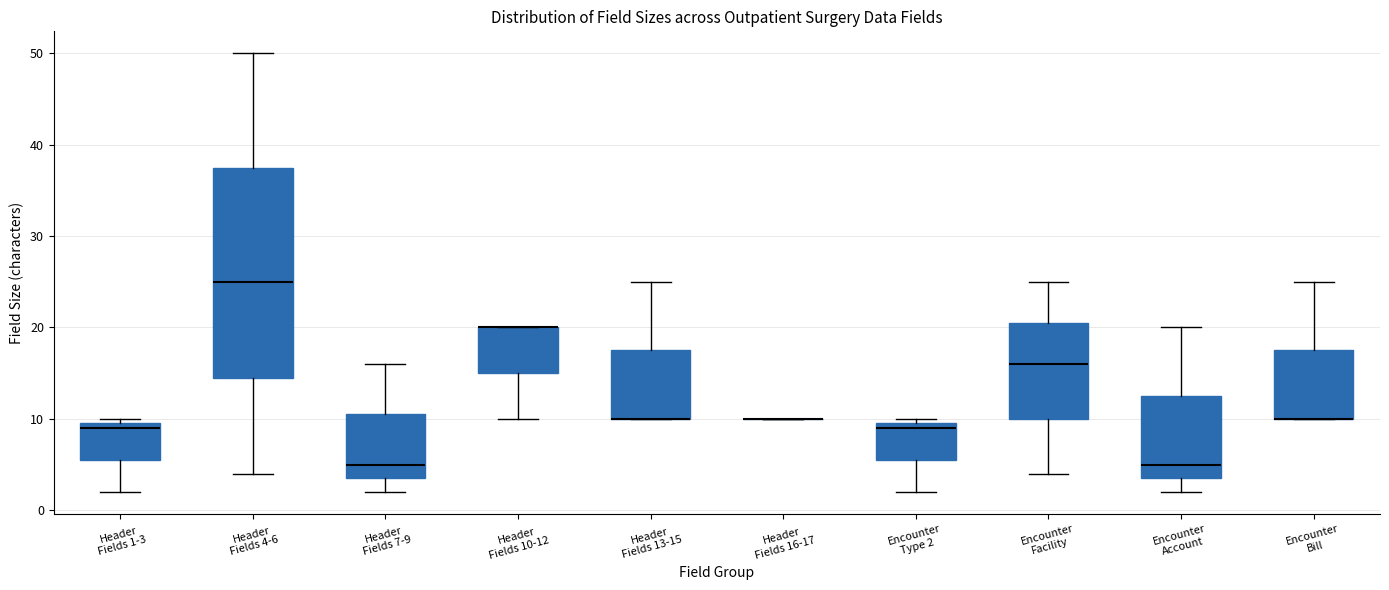

Reading left to right, transcribe this box plot: for each box, give where its median line is, the range the box spans, and where its two whiskers end, as read against the y-axis. The values are not printed on the chart, so give them approximately, as read against the axis.

Header Fields 1-3: median 9, box 6 to 10, whiskers 2 to 10 (just above the box's upper edge)
Header Fields 4-6: median 25, box 15 to 38, whiskers 4 to 50
Header Fields 7-9: median 5, box 4 to 11, whiskers 2 to 16
Header Fields 10-12: median 20 (drawn on the box's upper edge), box 15 to 20, whiskers 10 to 20
Header Fields 13-15: median 10 (drawn on the box's lower edge), box 10 to 18, whiskers 10 to 25
Header Fields 16-17: box collapsed to a line at 10, whiskers 10 to 10
Encounter Type 2: median 9, box 6 to 10, whiskers 2 to 10 (just above the box's upper edge)
Encounter Facility: median 16, box 10 to 21, whiskers 4 to 25
Encounter Account: median 5, box 4 to 13, whiskers 2 to 20
Encounter Bill: median 10 (drawn on the box's lower edge), box 10 to 18, whiskers 10 to 25